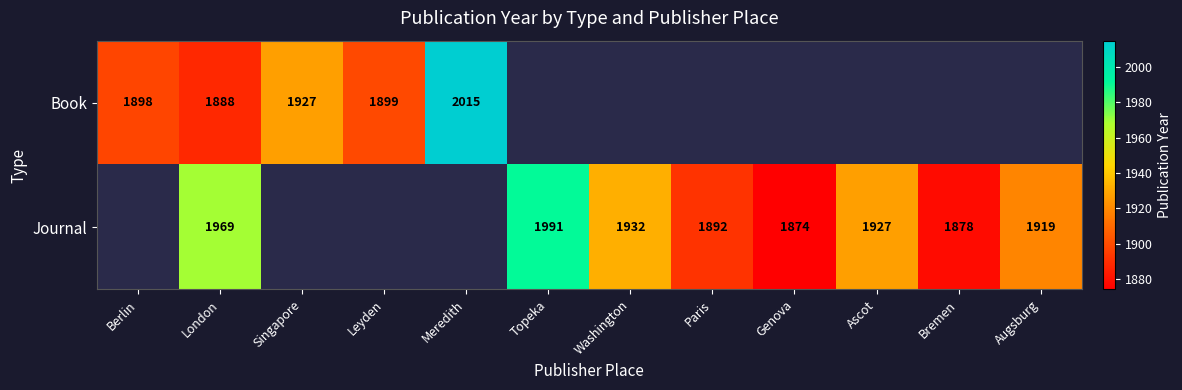

Is it true that Journal equals 3038 at Bremen?

False